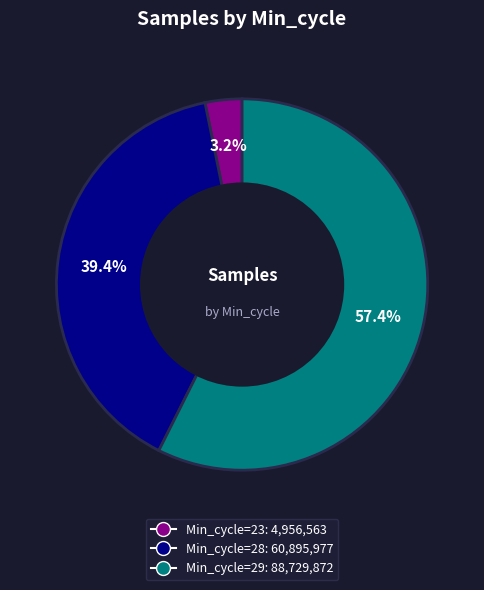

Is there a majority slice in this chart?

Yes